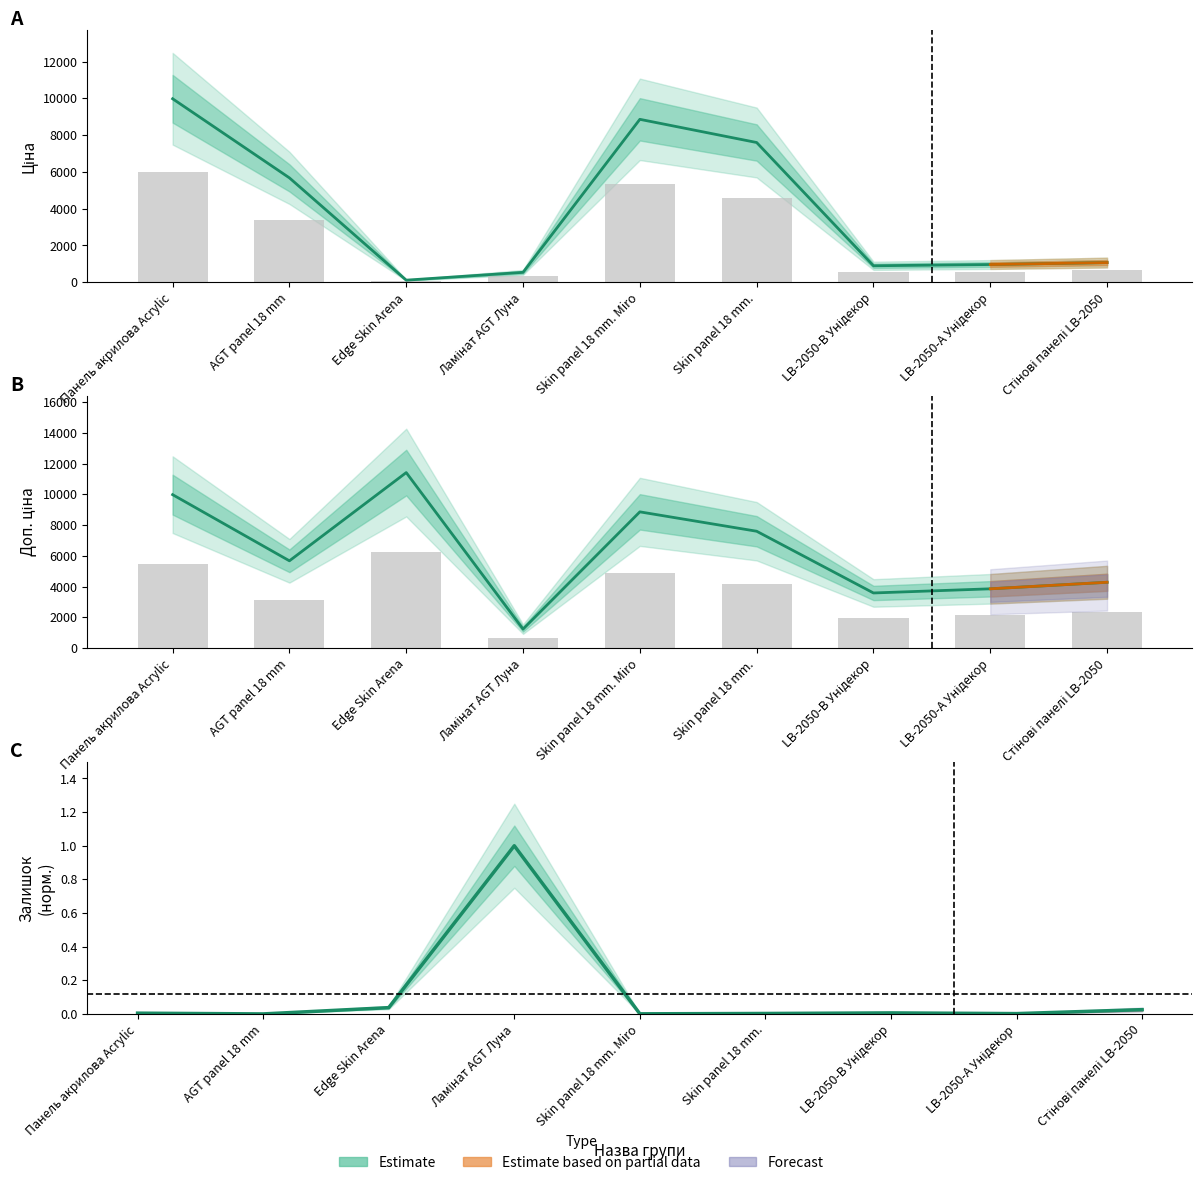

What is the average value of the Доп. ціна series?

6273.8